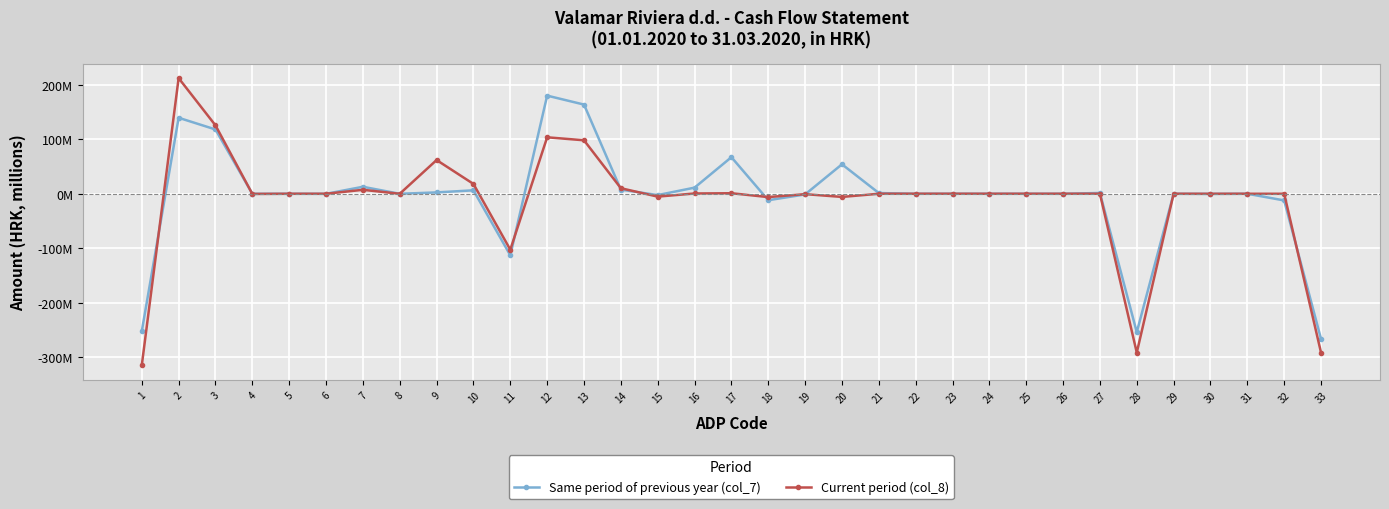

In Same period of previous year (col_7), how many points are lower than both neighbors (excluding endpoints)?

11